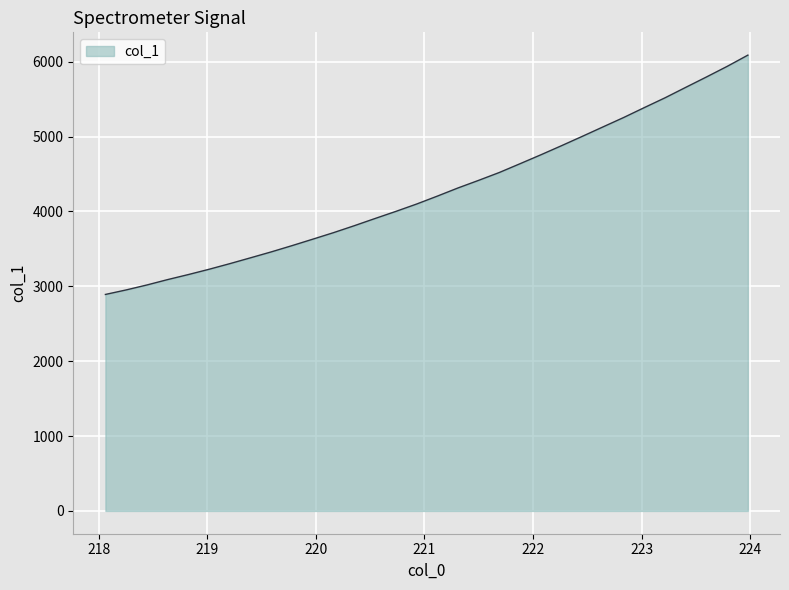

What is the difference between the maximum and minimum values?

3197.0